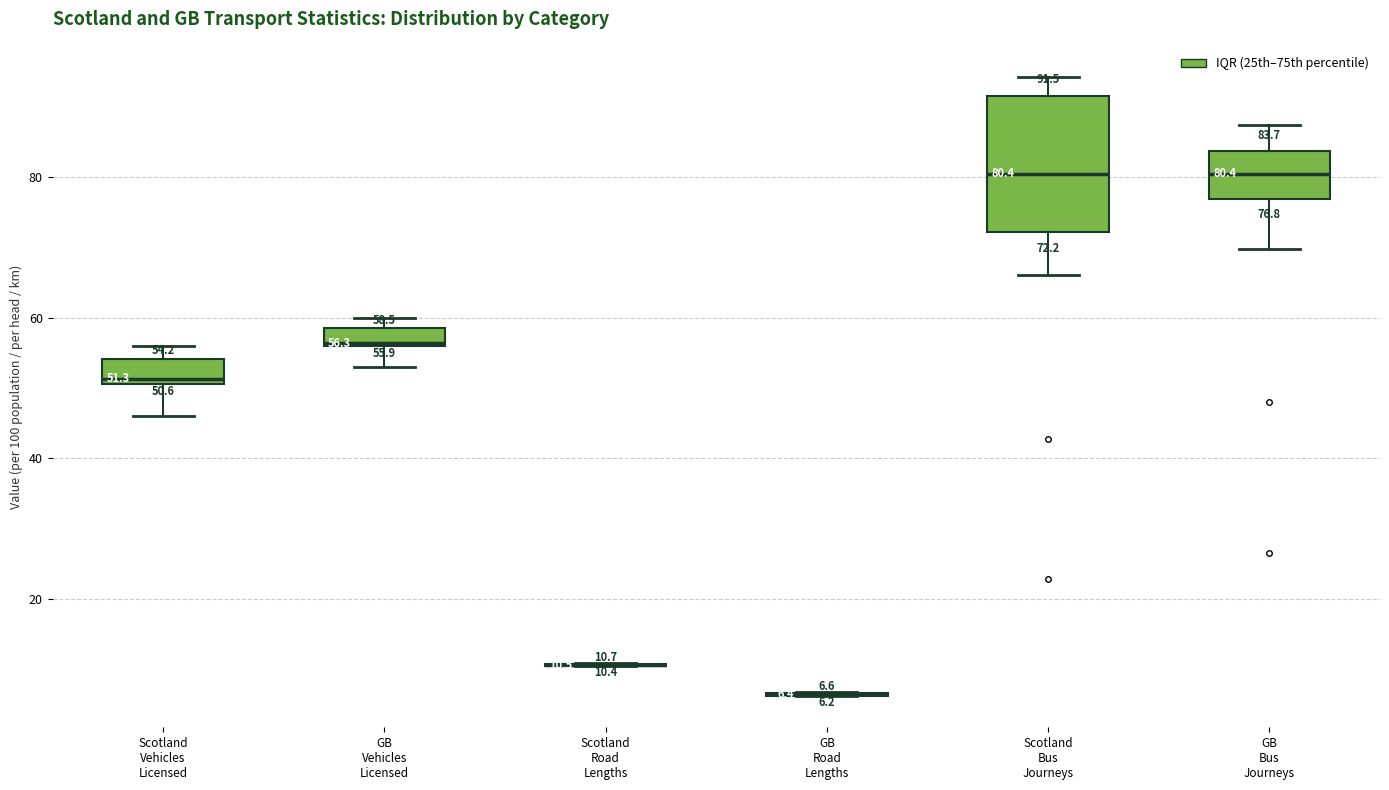

Comparing the boxes themselves (not the whiskers), which one is the tallest?

Scotland Bus Journeys